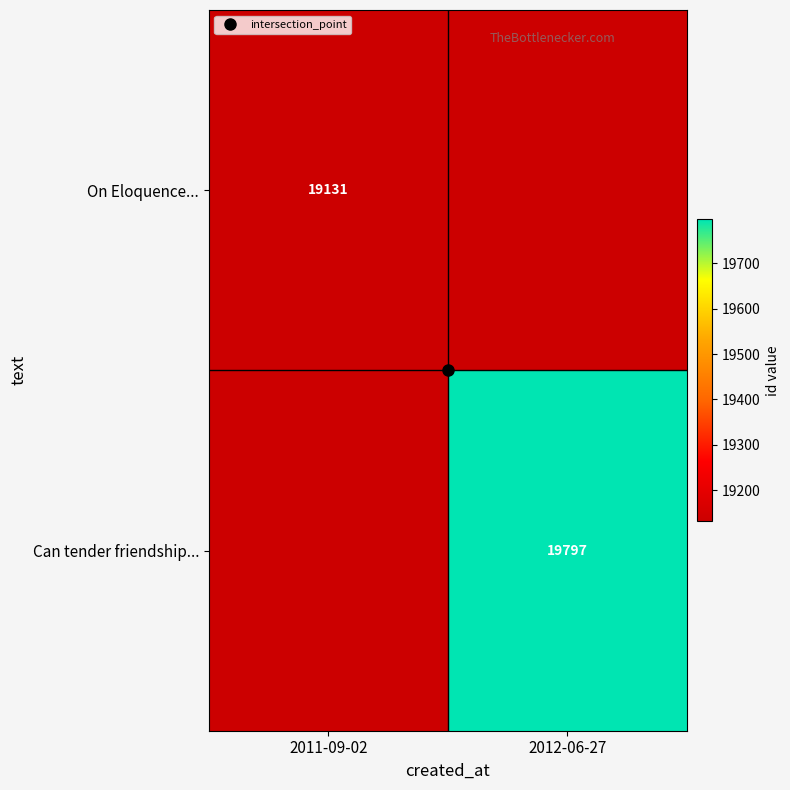

Which has a higher value, 2011-09-02 or 2012-06-27?

2012-06-27